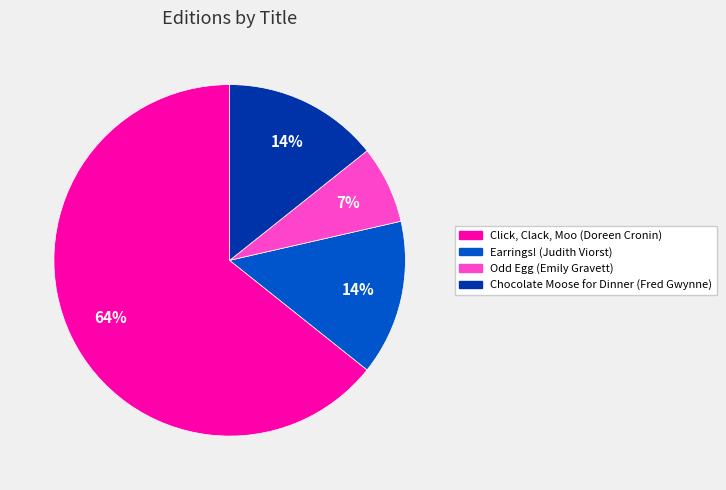

Is there a majority slice in this chart?

Yes